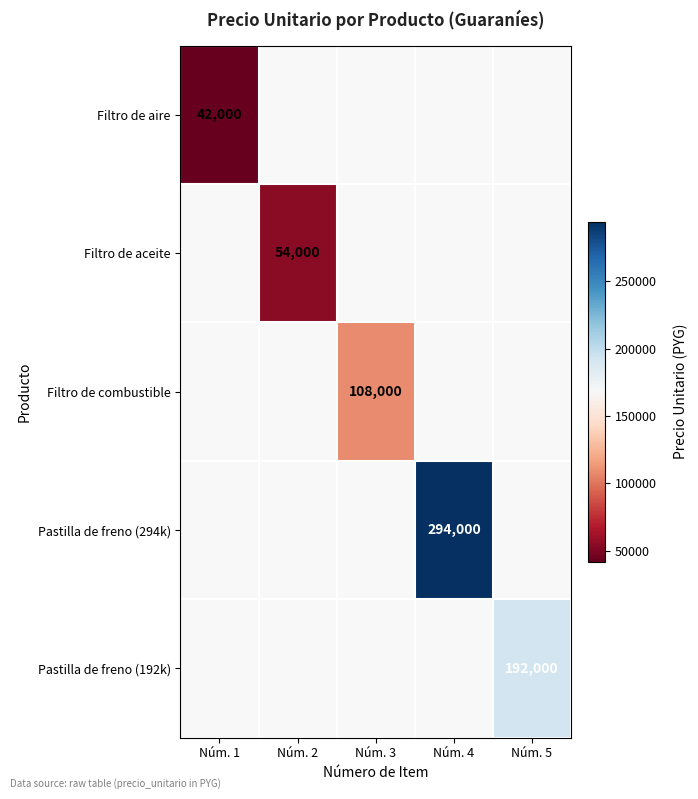

True or false: Pastilla de freno (294k) has a value of 138615 at Núm. 4.

False